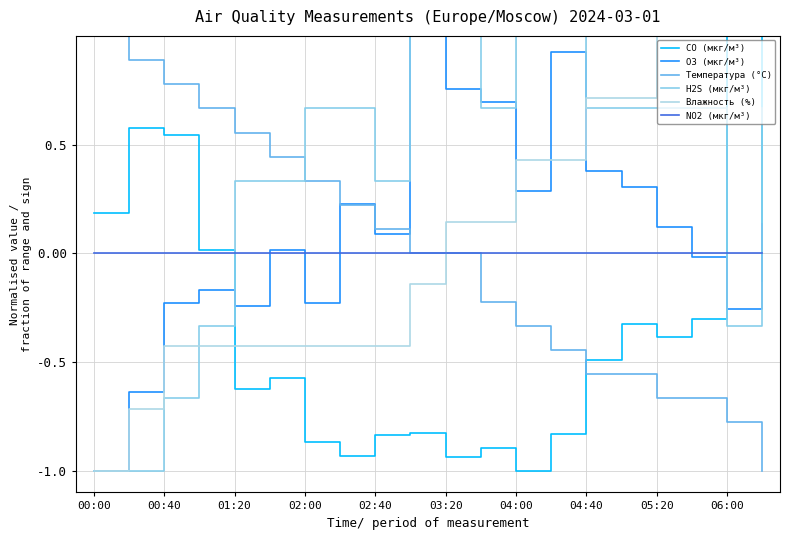

What are all the series names shown in the legend?

CO (мкг/м³), O3 (мкг/м³), Температура (°C), H2S (мкг/м³), Влажность (%), NO2 (мкг/м³)